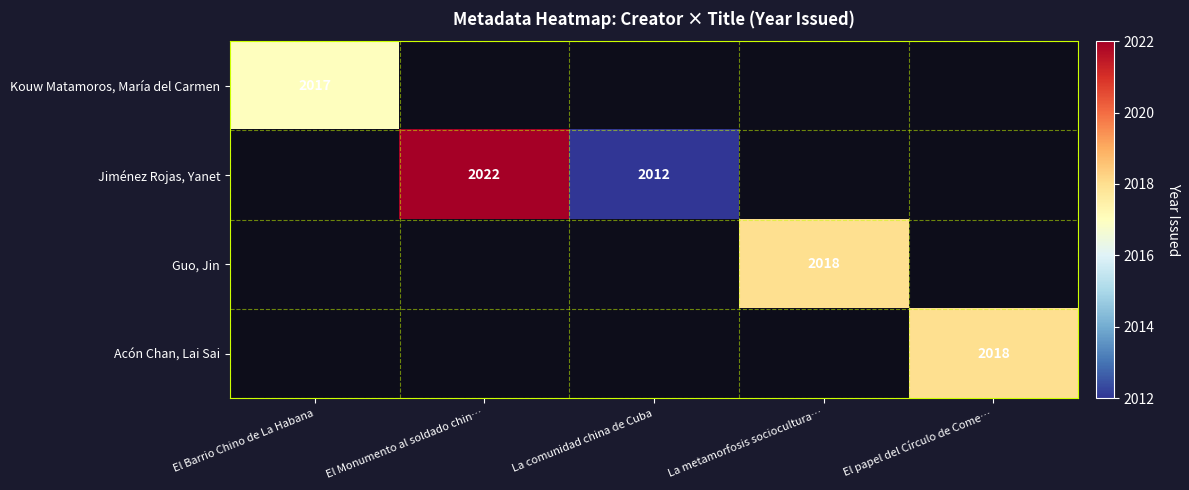

Is the value of Kouw Matamoros, María del Carmen at El Barrio Chino de La Habana greater than the value of Acón Chan, Lai Sai at El papel del Círculo de Come…?

No